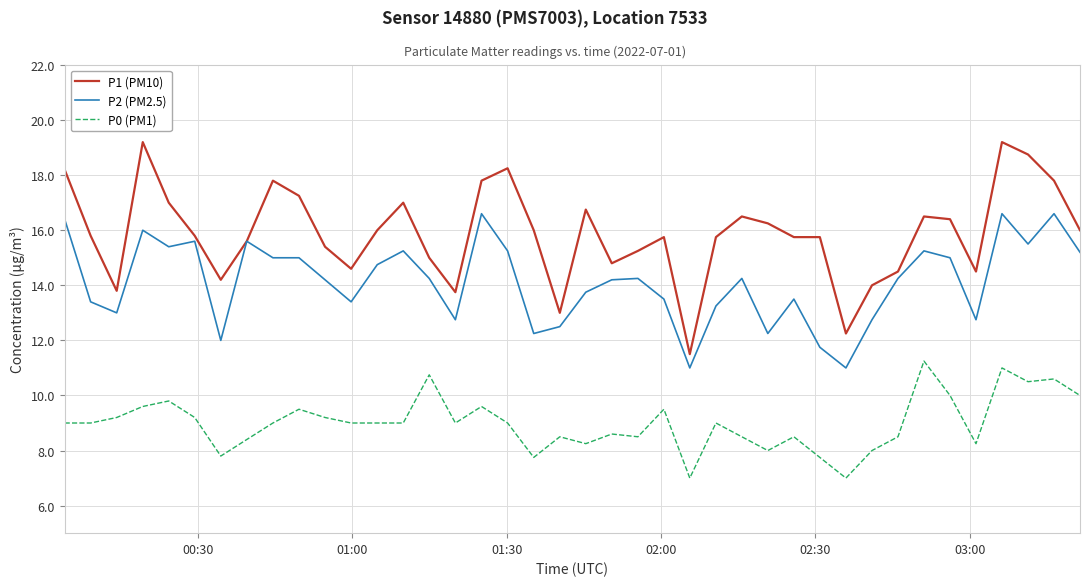

True or false: P0 (PM1) and P2 (PM2.5) intersect in this chart.

False